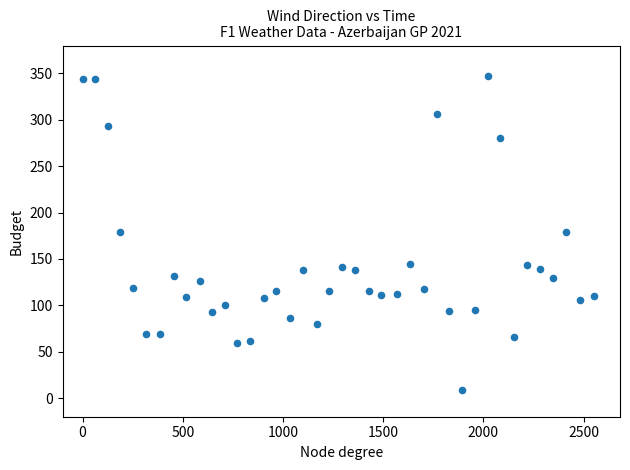

What is the range of X values (max minus min)?

2554